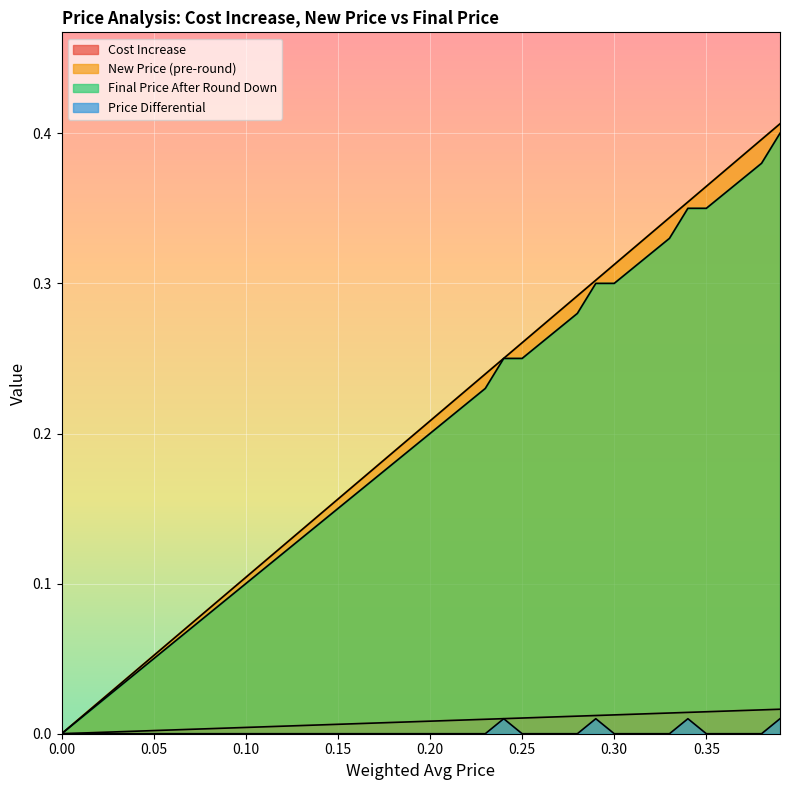

Which series has the largest range (max minus min)?

New Price (pre-round)